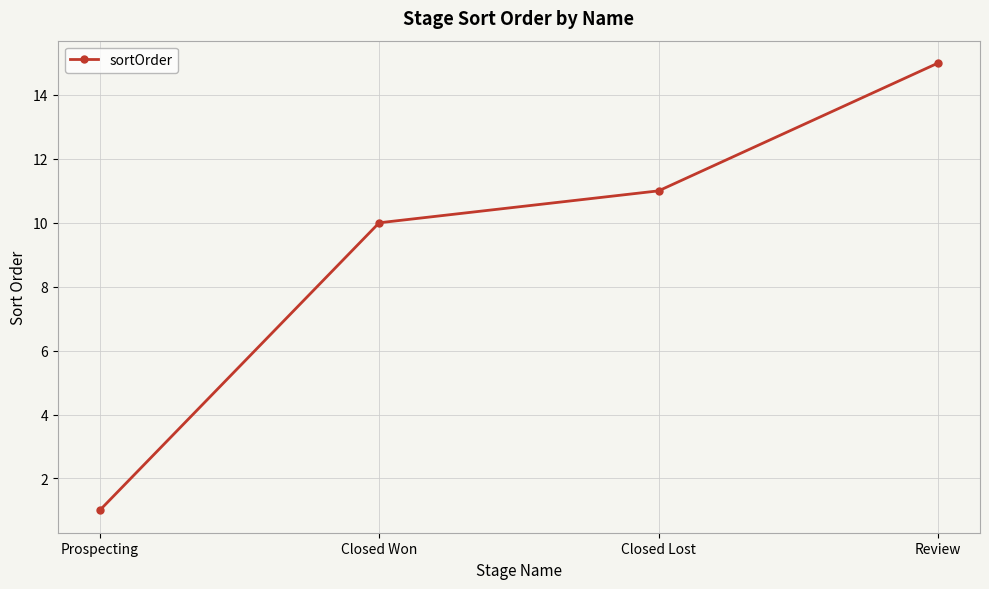

What is the greatest value displayed?

15